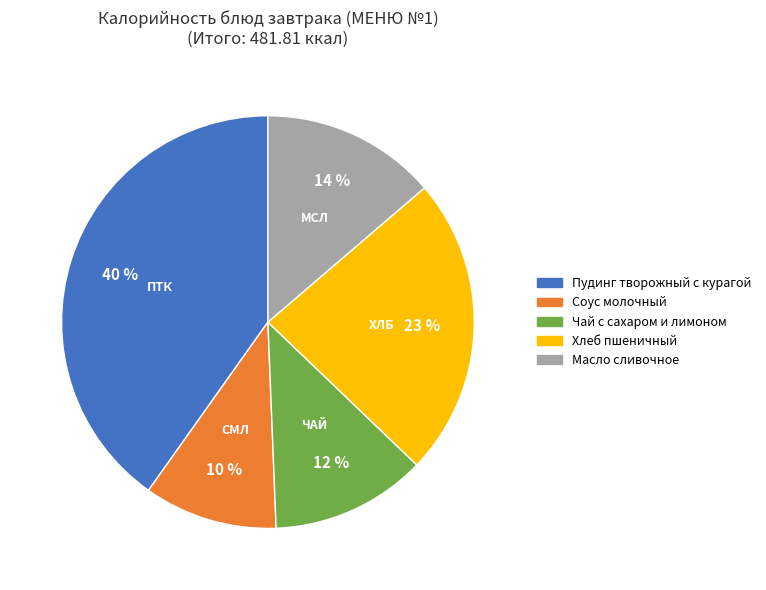

Is there a majority slice in this chart?

No